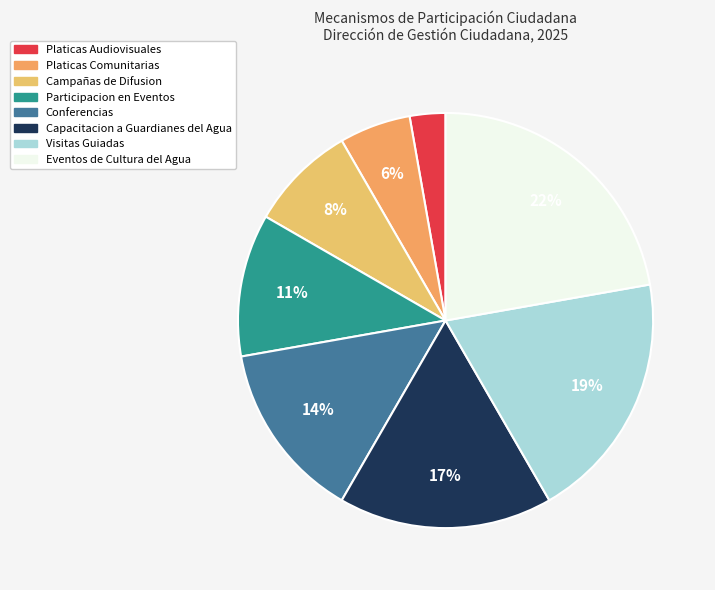

How many segments does this pie chart have?

8